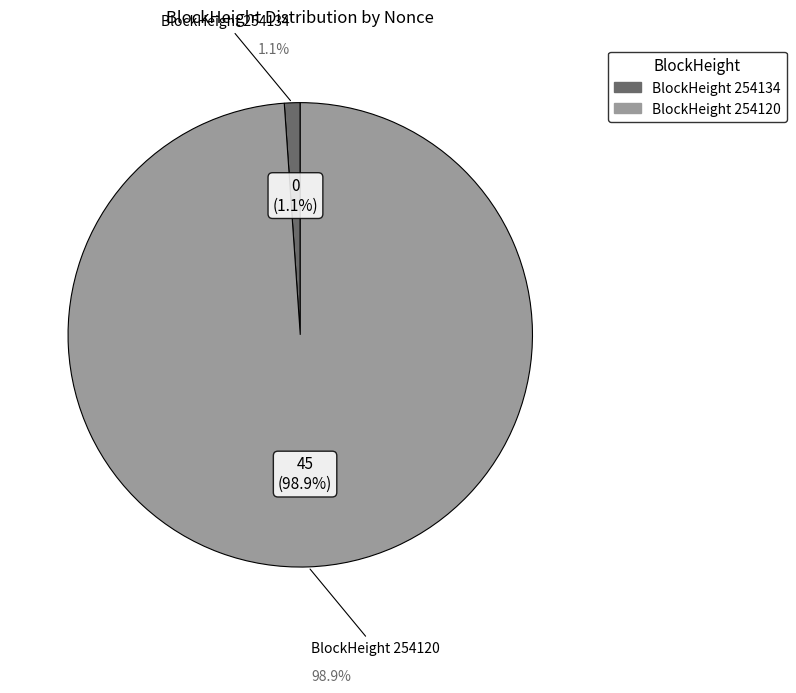

Is there a majority slice in this chart?

Yes